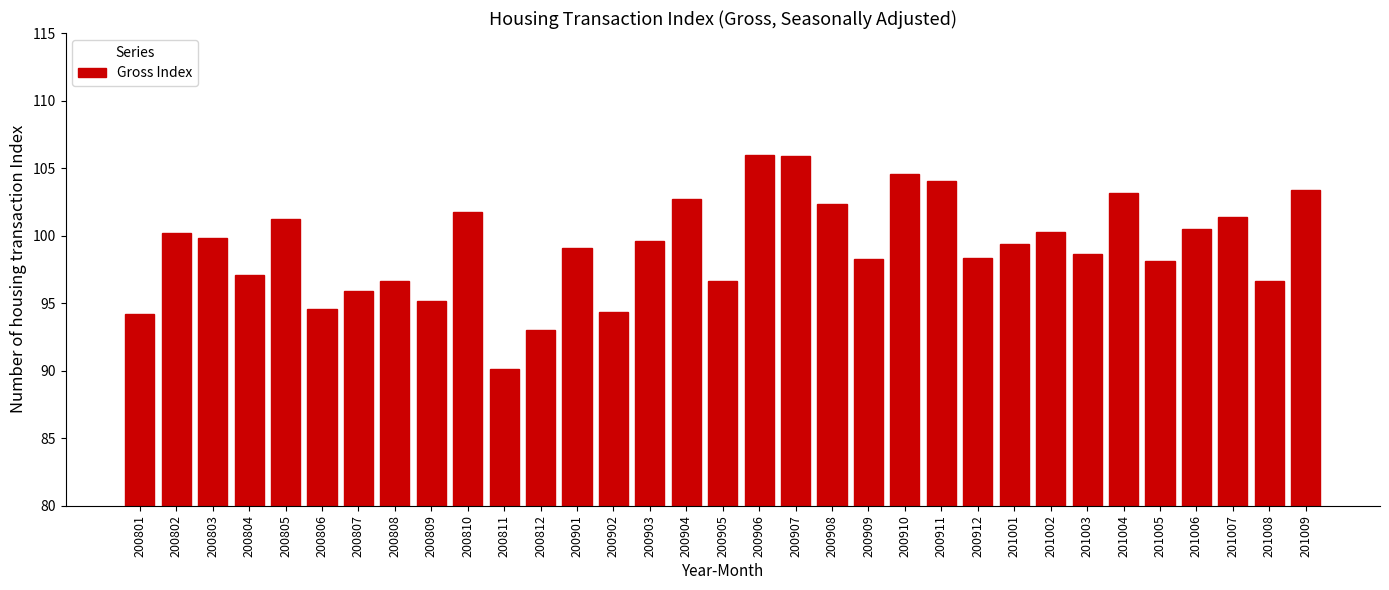

What is the value of the 21st bar from the left?

98.3